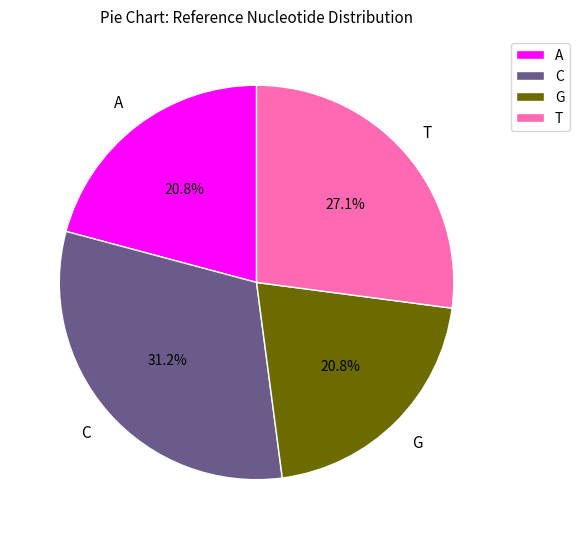

Combined, do G and T account for over 50%?

No